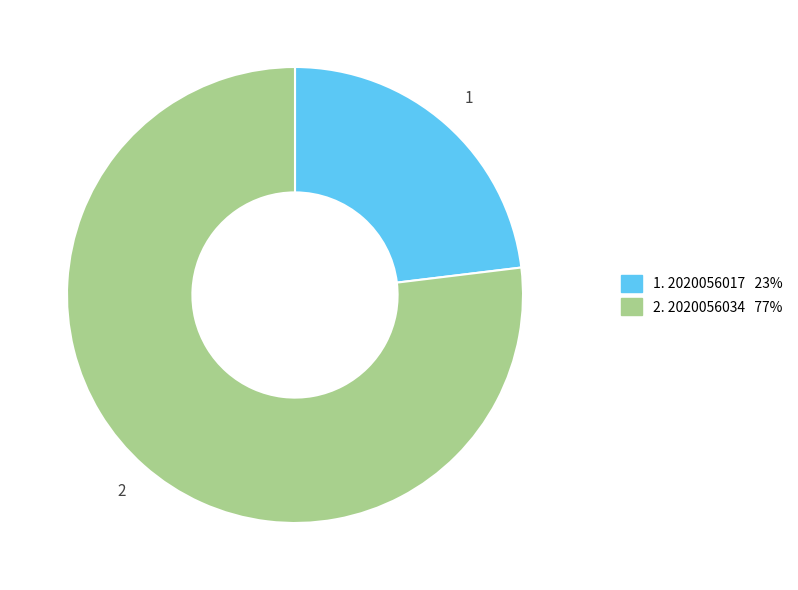

Is there any slice that represents more than half of the pie?

Yes